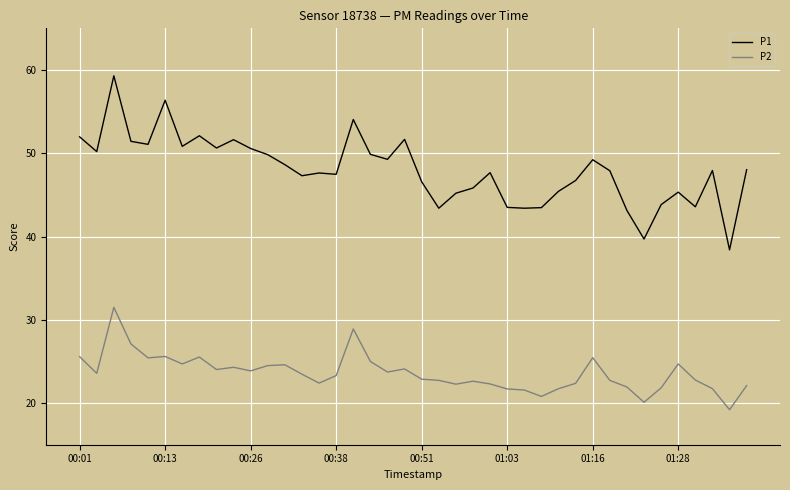

List the series in order of their overall mean, lowest first.

P2, P1